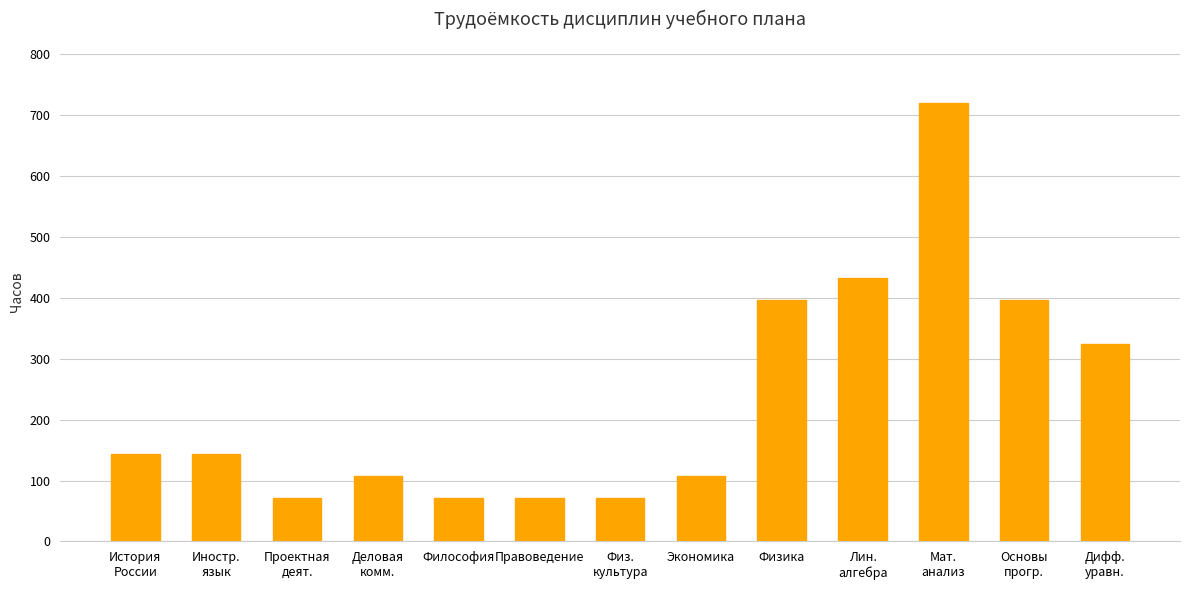

Reading right to left, extract all data points from this chart.

Дифф.
уравн.=324	Основы
прогр.=396	Мат.
анализ=720	Лин.
алгебра=432	Физика=396	Экономика=108	Физ.
культура=72	Правоведение=72	Философия=72	Деловая
комм.=108	Проектная
деят.=72	Иностр.
язык=144	История
России=144